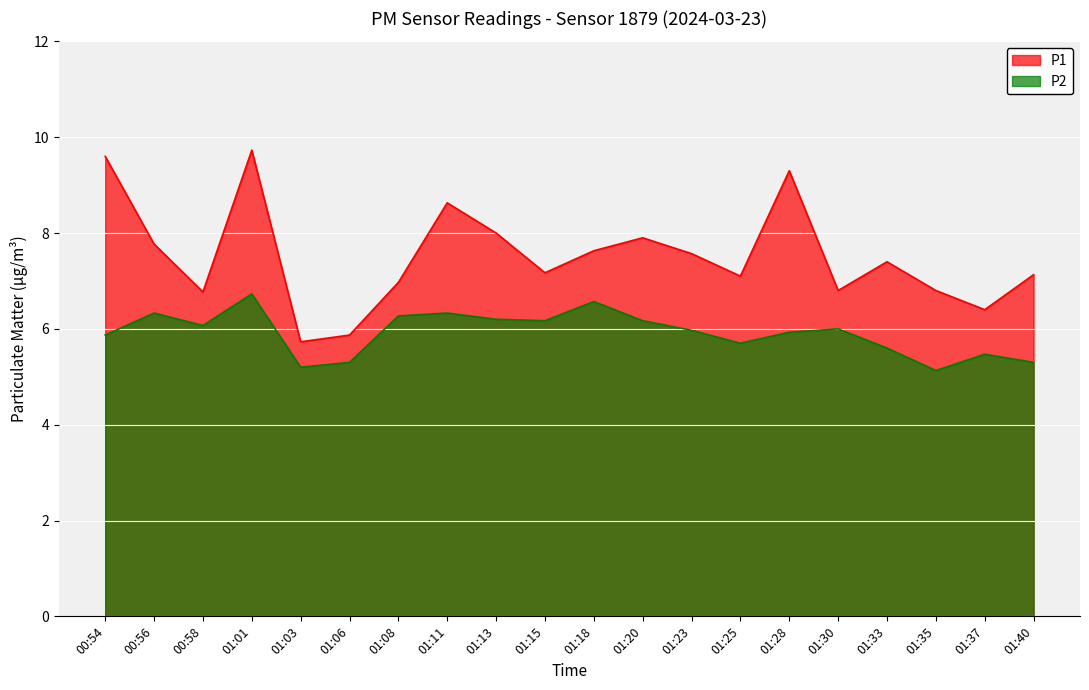

Between 00:56 and 01:37, which is larger?

00:56